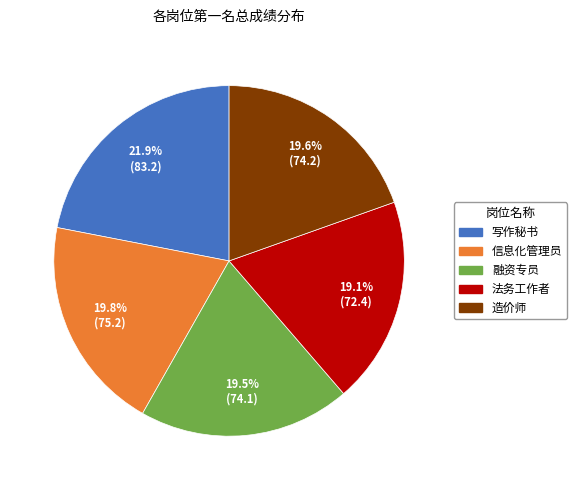

Which slice is the largest?

写作秘书